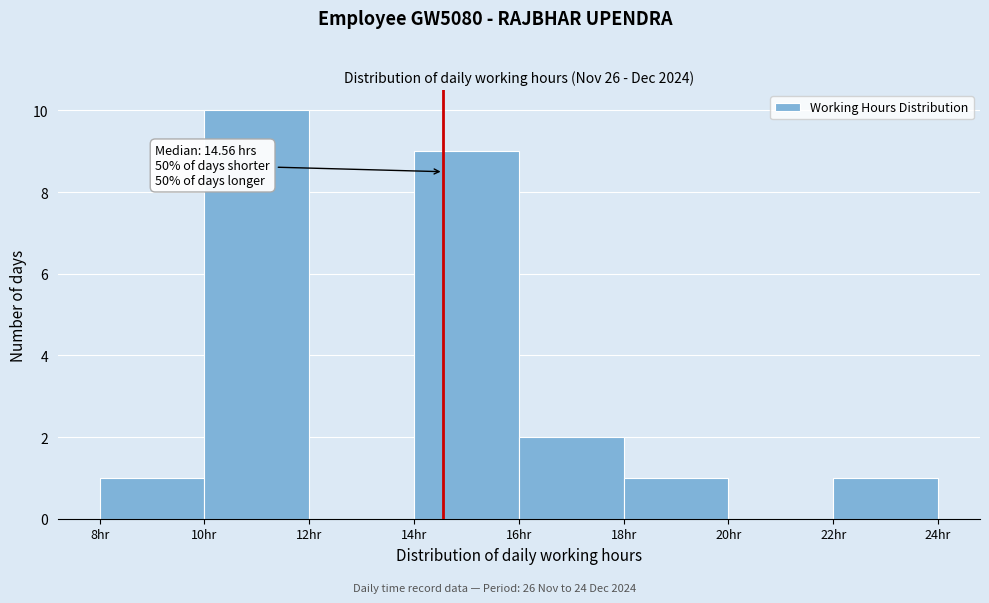

Which range on the x-axis has the tallest bar?

10 to 12